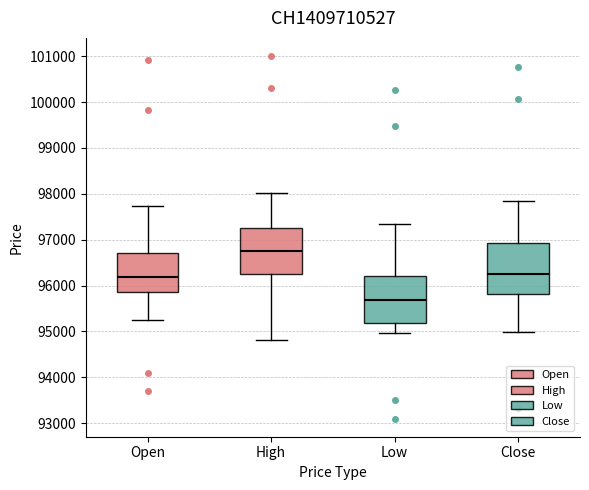

Reading left to right, transcribe this box plot: for each box, give where its median line is, the range the box spans, and where its two whiskers end, as read against the y-axis. The values are not printed on the chart, so give them approximately, as read against the axis.

Open: median 96200, box 95900 to 96700, whiskers 95200 to 97700
High: median 96800, box 96200 to 97300, whiskers 94800 to 98000
Low: median 95700, box 95200 to 96200, whiskers 95000 to 97300
Close: median 96200, box 95800 to 96900, whiskers 95000 to 97900